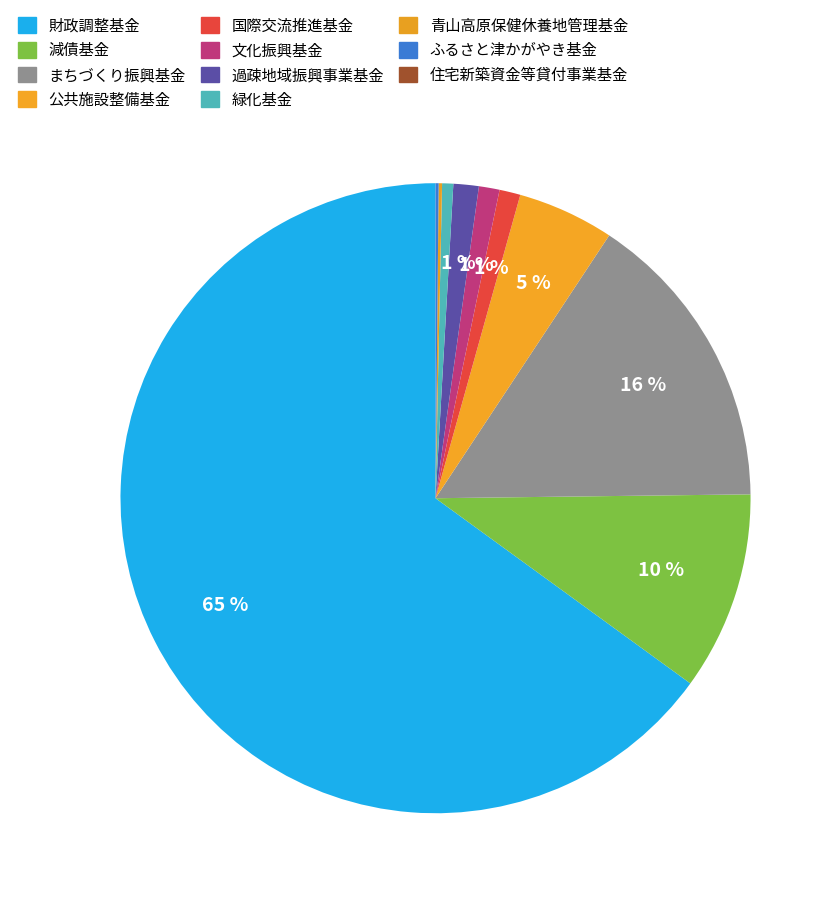

Which has a higher value, 過疎地域振興事業基金 or 減債基金?

減債基金